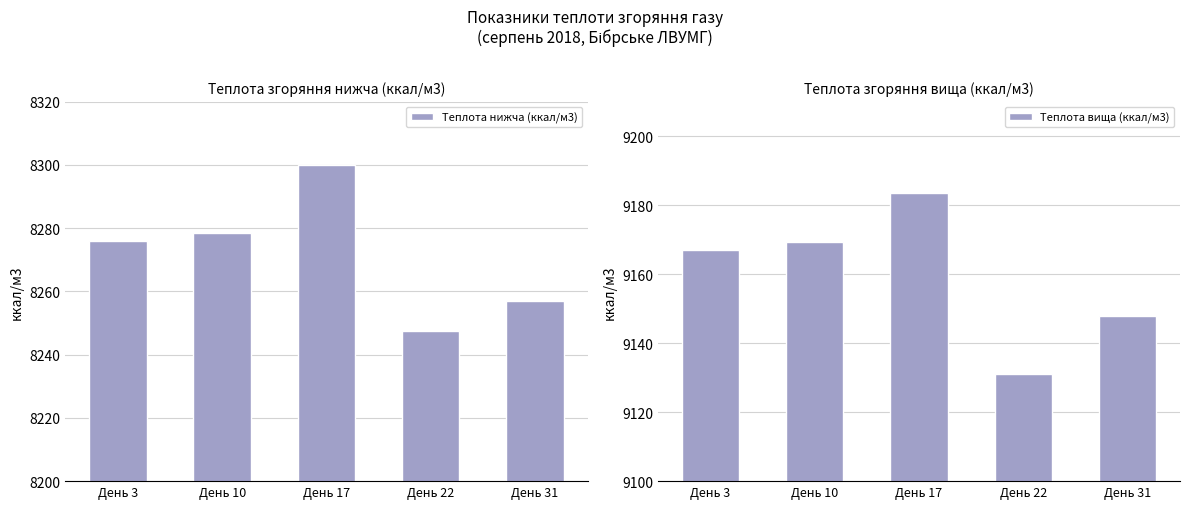

What is the lowest value of the Теплота нижча (ккал/м3) series?

8247.3